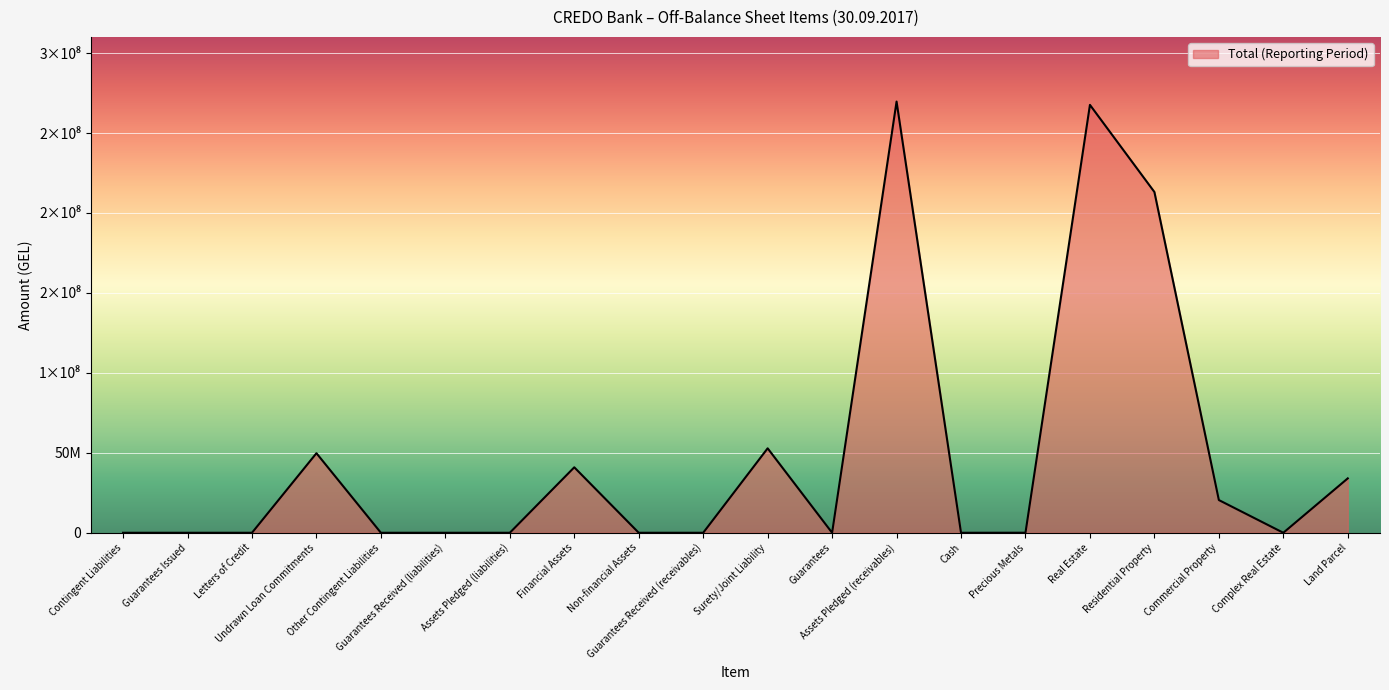

List the labels in order of value, largest first.

Assets Pledged (receivables), Real Estate, Residential Property, Surety/Joint Liability, Undrawn Loan Commitments, Financial Assets, Land Parcel, Commercial Property, Precious Metals, Contingent Liabilities, Guarantees Issued, Letters of Credit, Other Contingent Liabilities, Guarantees Received (liabilities), Assets Pledged (liabilities), Non-financial Assets, Guarantees Received (receivables), Guarantees, Cash, Complex Real Estate